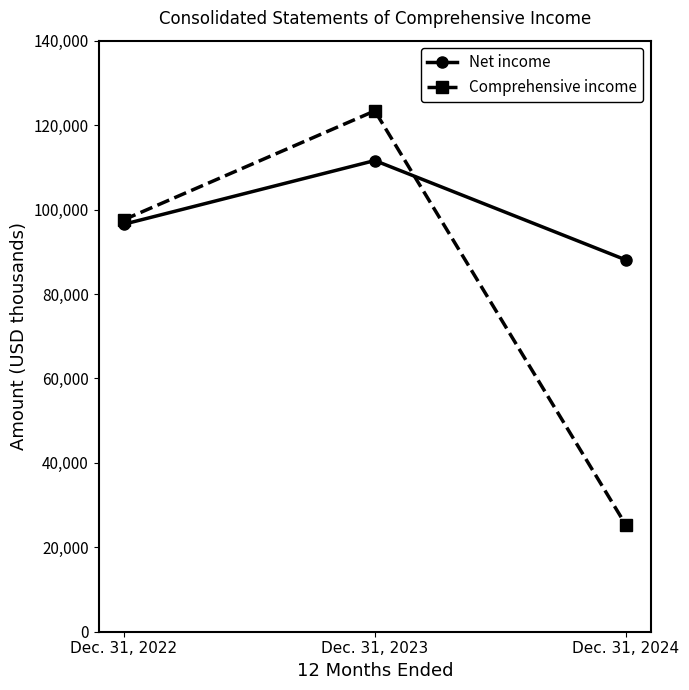

At how many categories does at least one series exceed 53065?

3